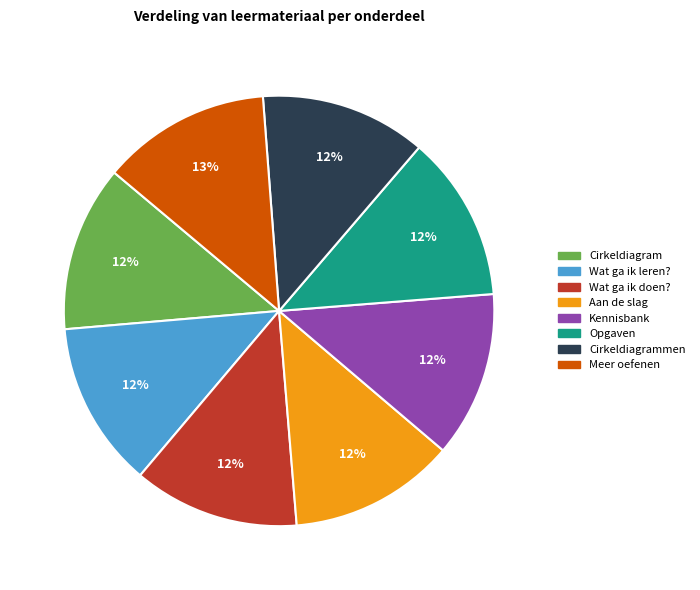

Count the number of slices in the pie.

8